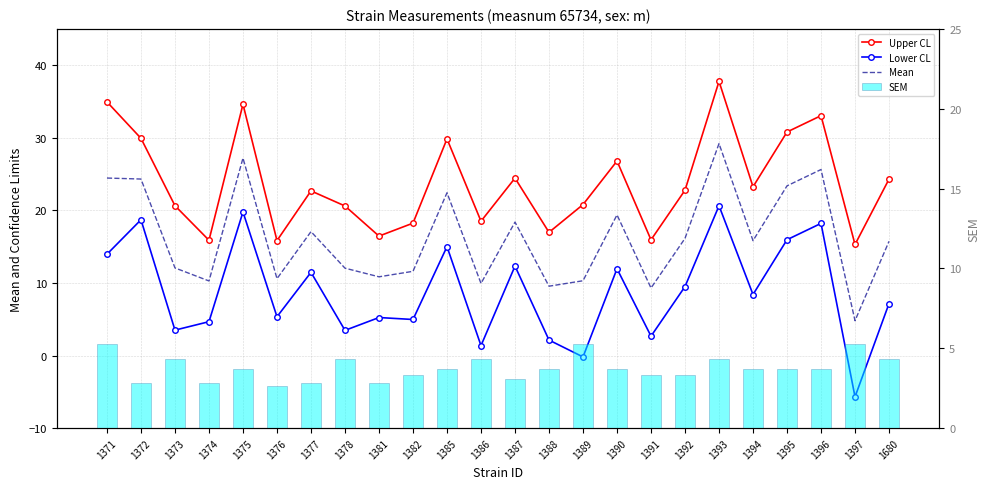

Which series has the largest range (max minus min)?

Lower CL